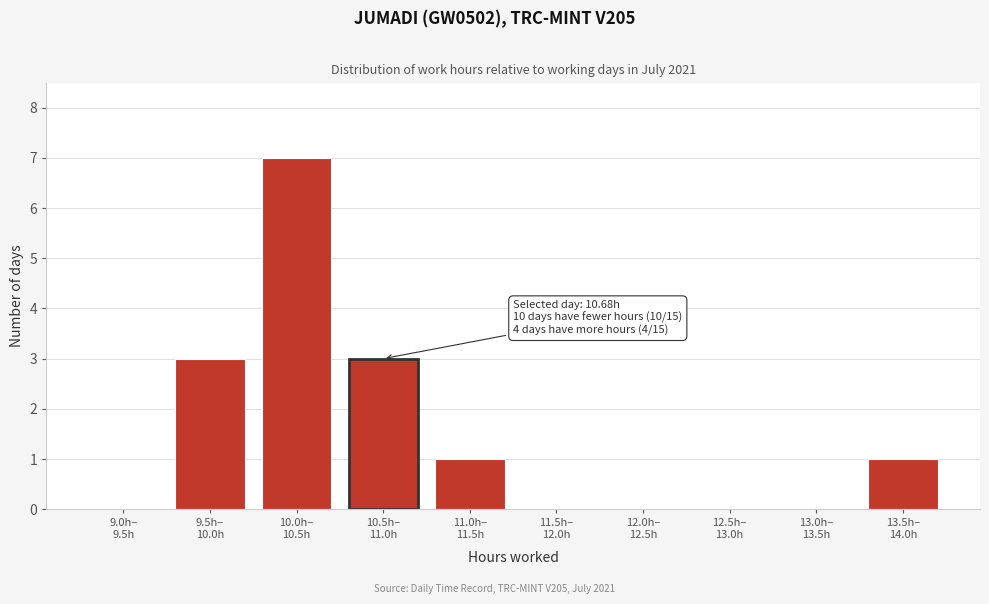

What is the greatest value displayed?

7